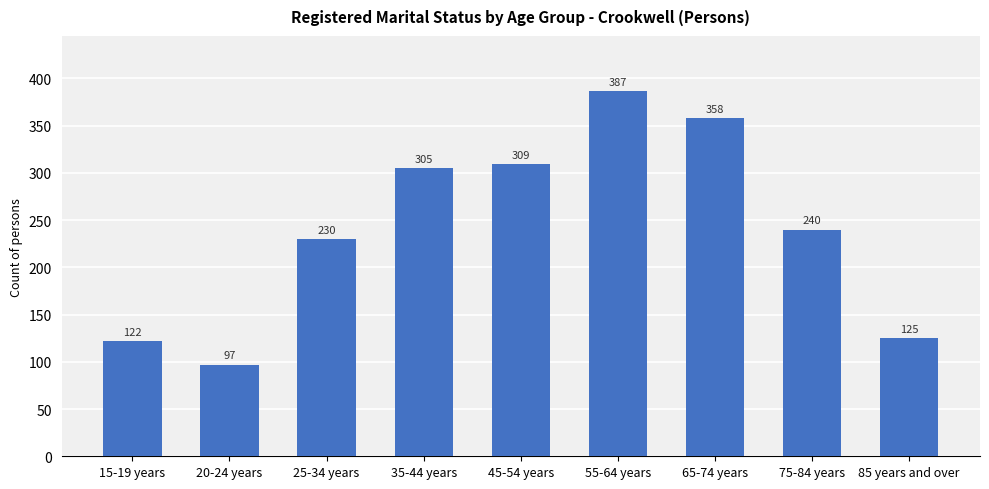

What is the sum of all values?

2173